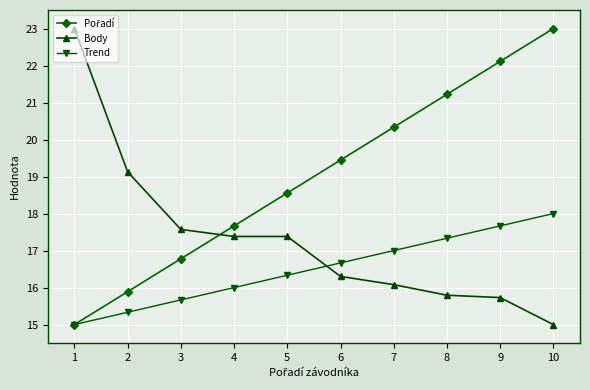

Is it true that Trend equals 15.7 at 3?

True